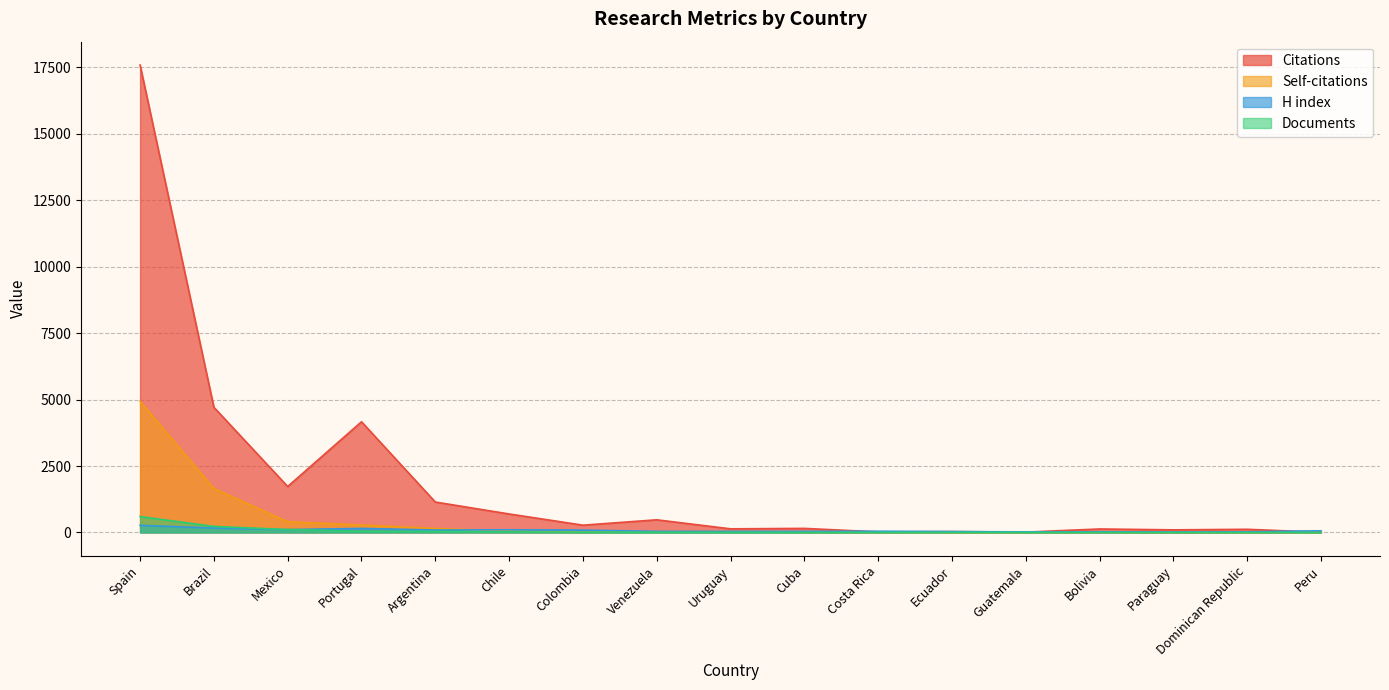

At which category is the sum across all series the highest?

Spain